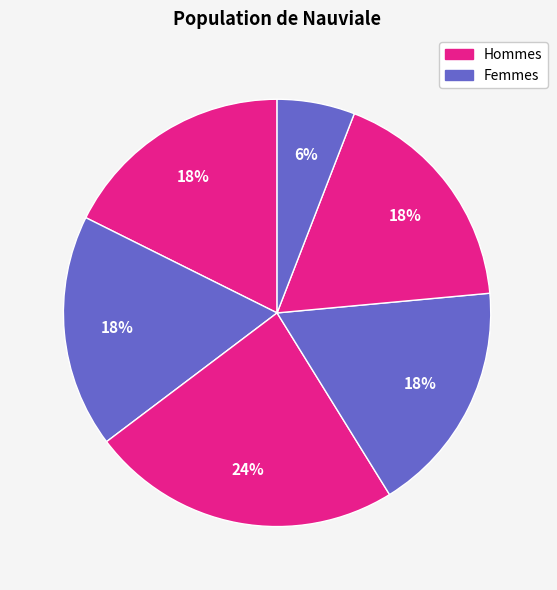

How many slices are in this pie chart?

6